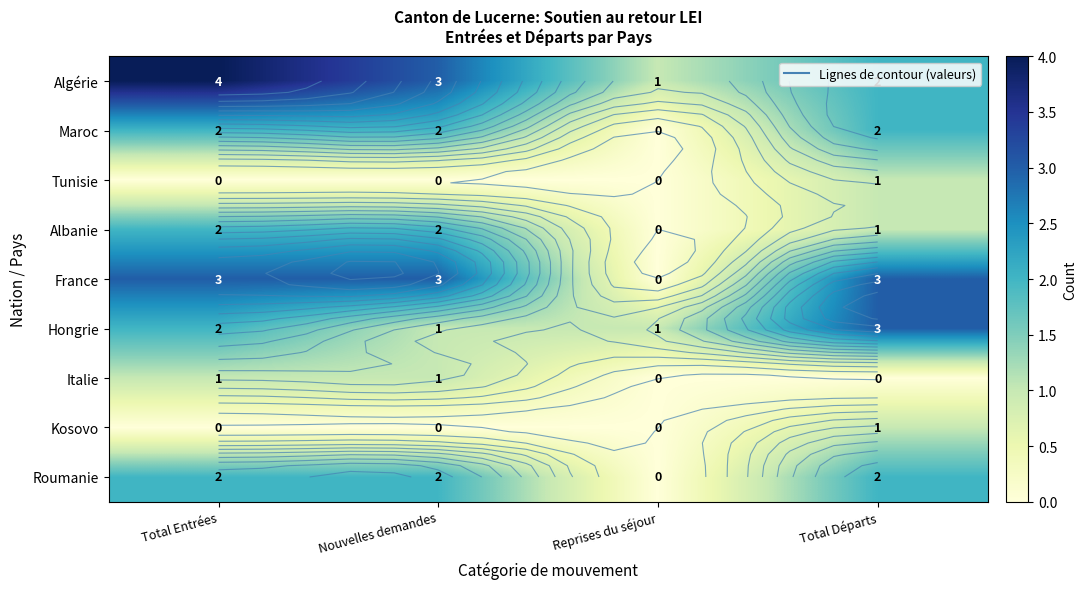

At which category does the chart reach its peak across all series?

Total Entrées